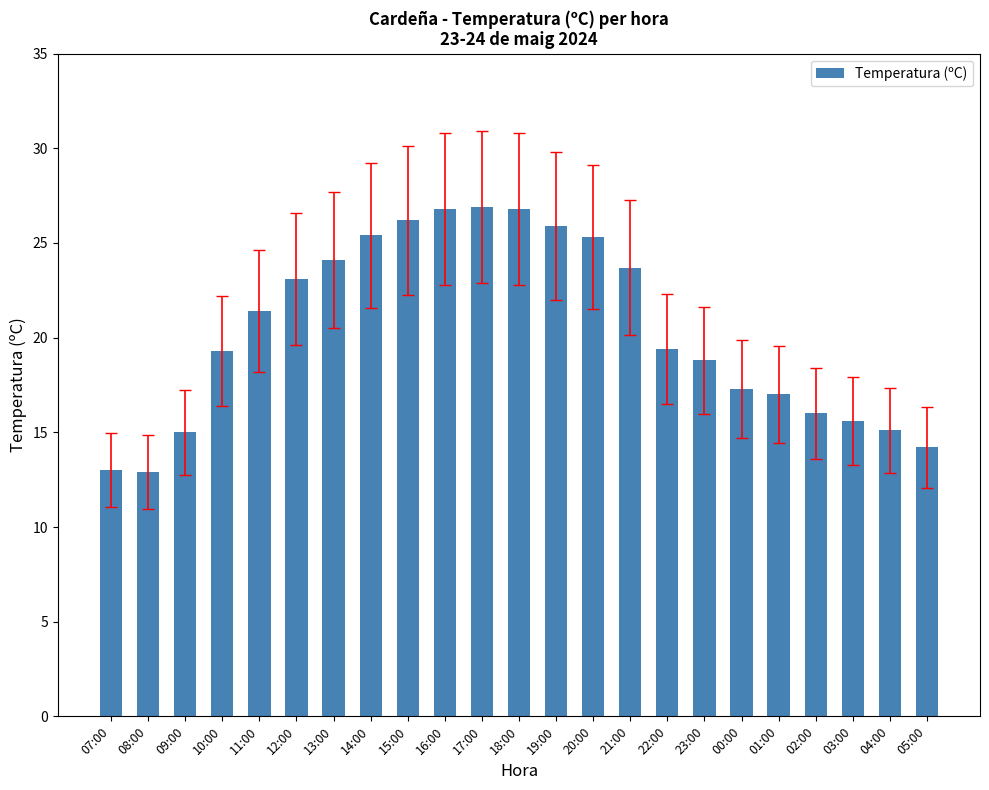

How many data points are less than 19?

10